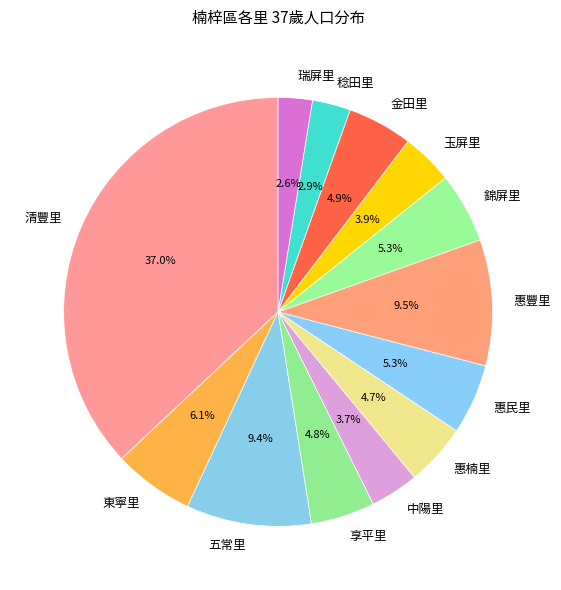

Do 東寧里 and 中陽里 together represent more than half of the pie?

No